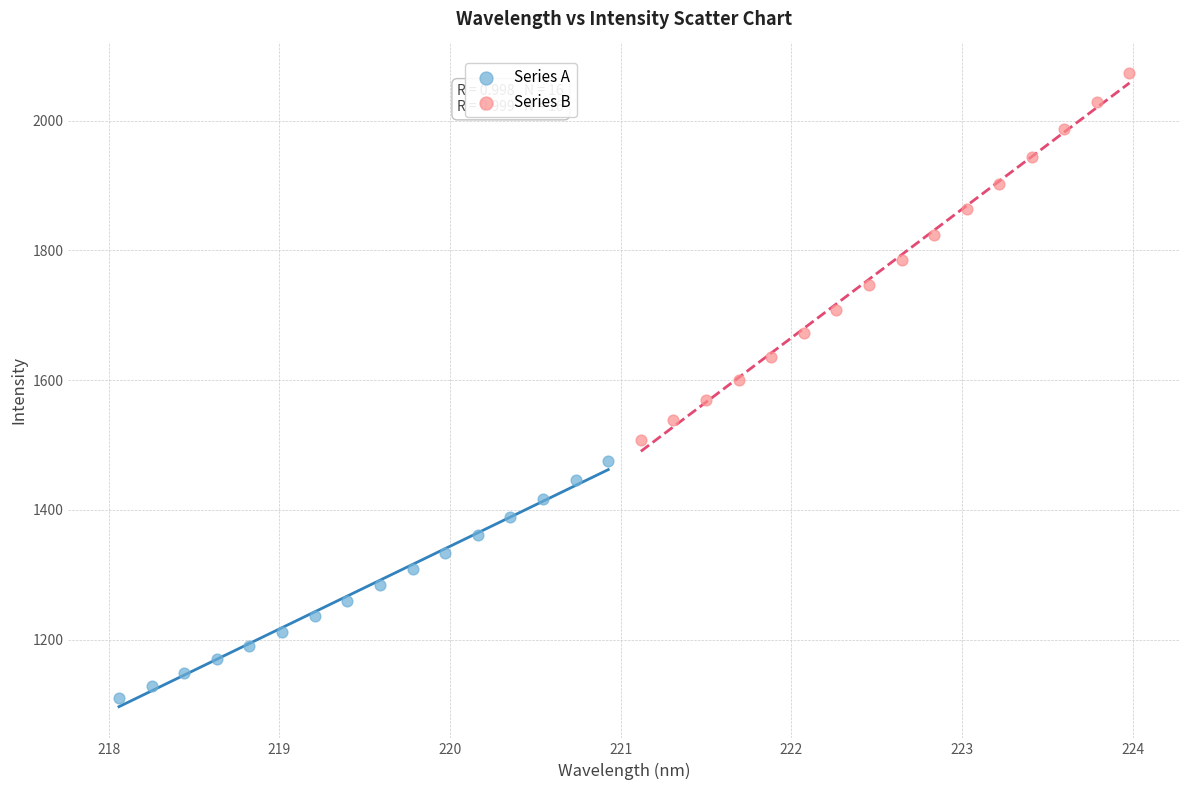

Which series contains the highest Y value?

Series B